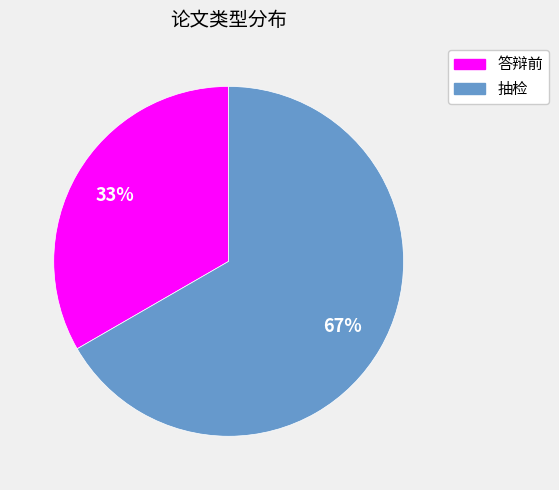

Combined, do 抽检 and 答辩前 account for over 50%?

Yes